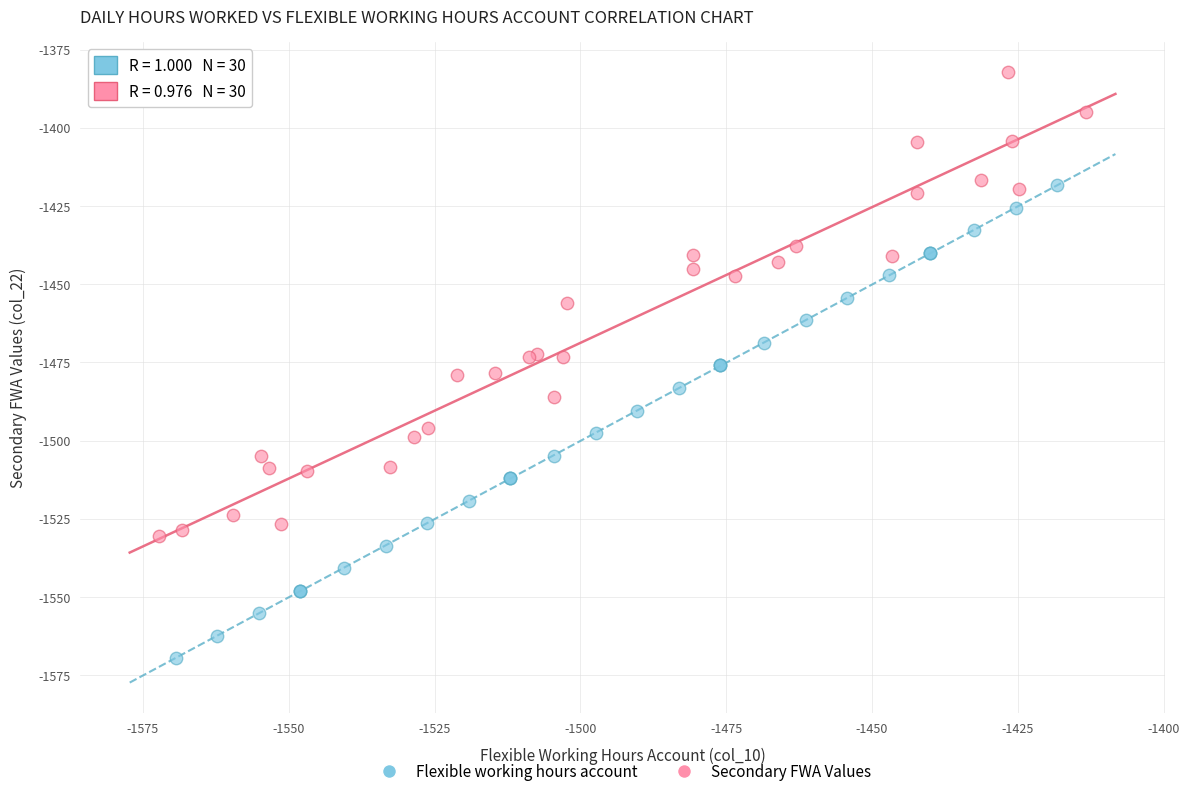

Which series reaches the minimum Y coordinate?

Flexible working hours account